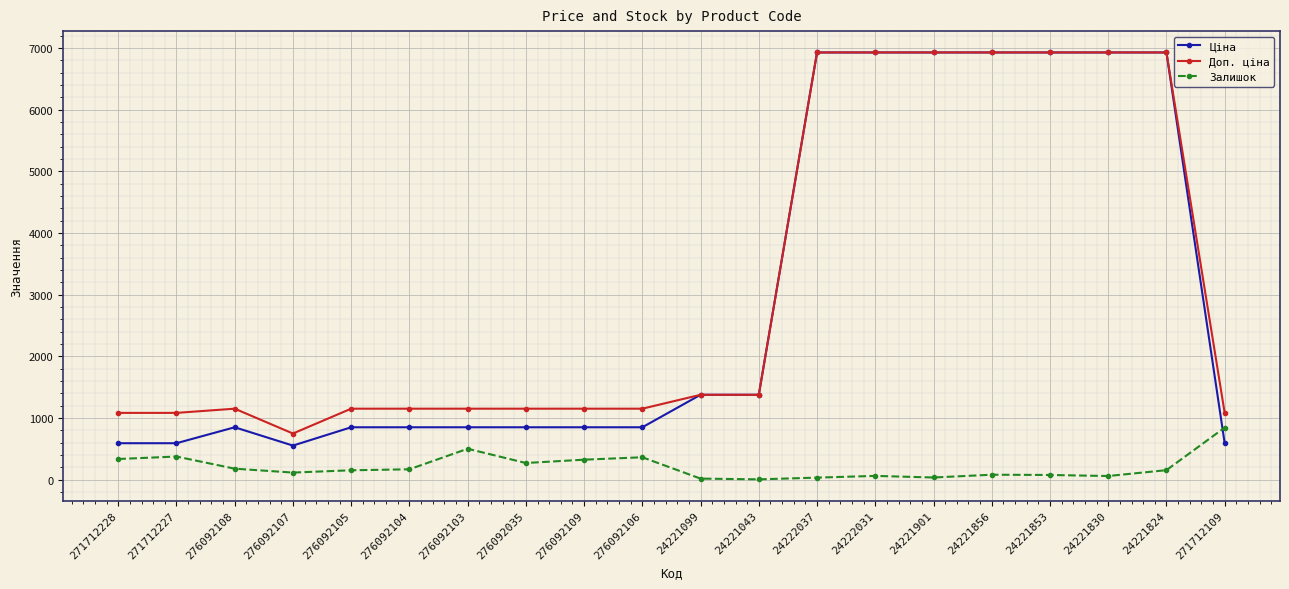

How many lines are shown in the chart?

3